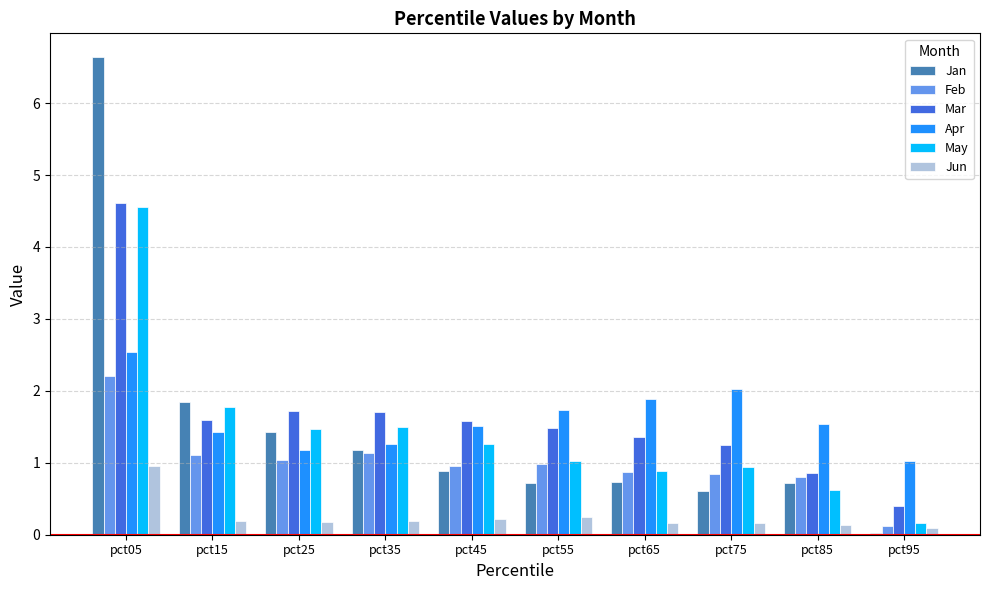

The Feb series shows 0.8 at pct85. True or false?

True